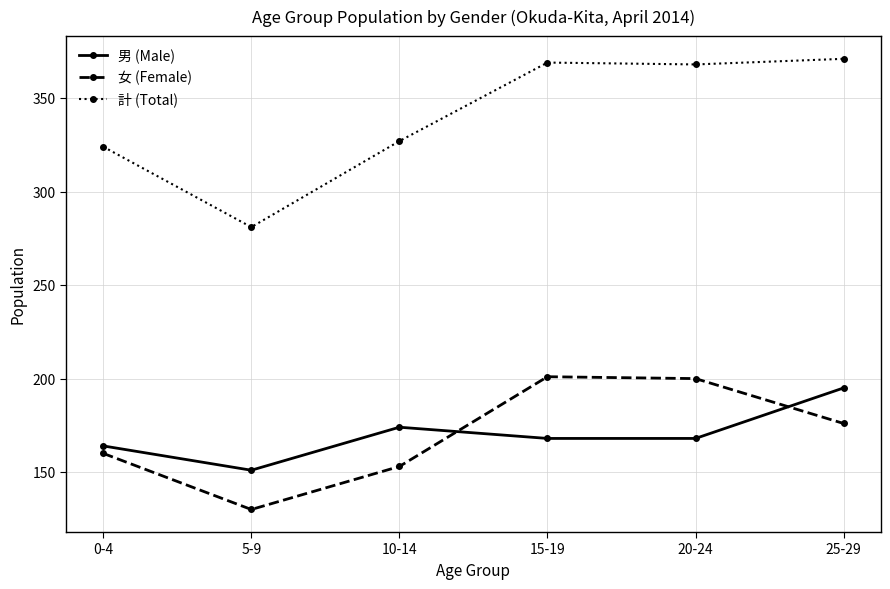

What is the lowest value of the 計 (Total) series?

281